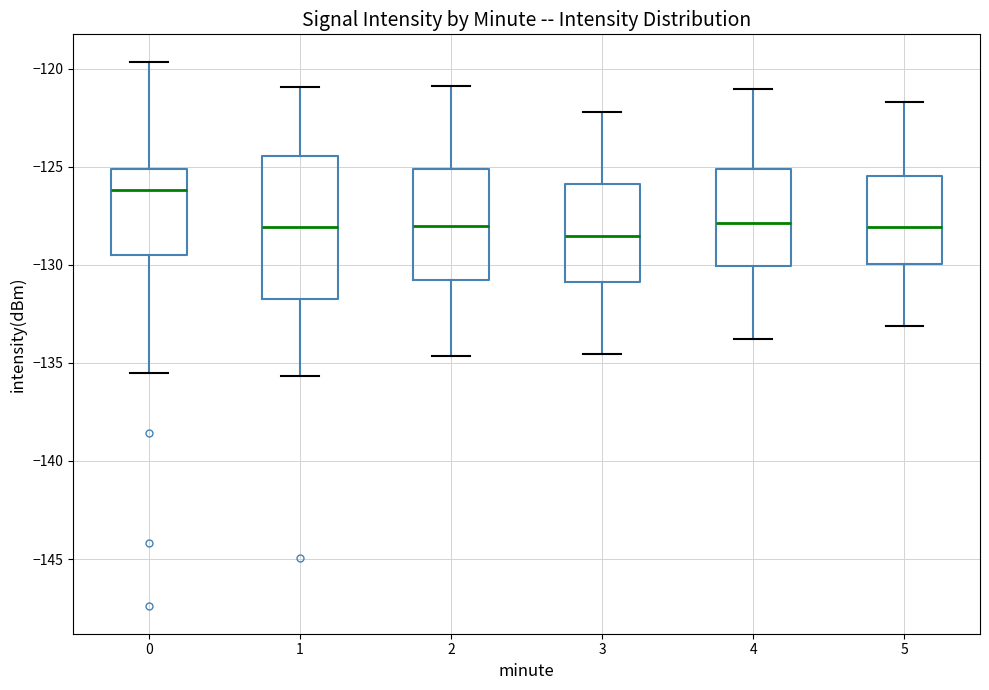

Which box is the tallest, from its lower edge to its upper edge?

1